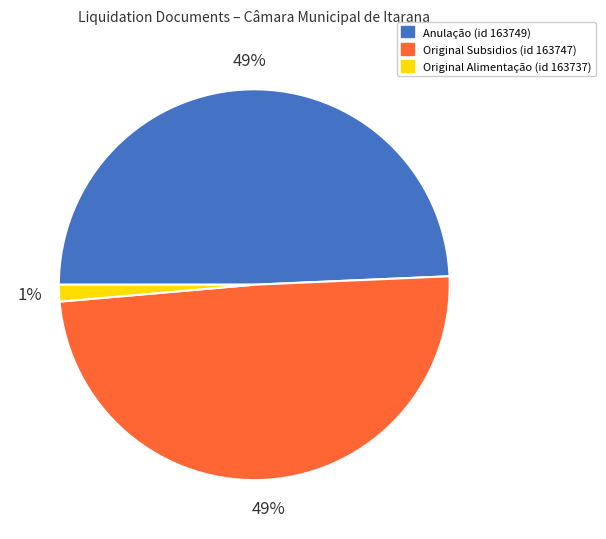

Between Original Subsidios (id 163747) and Original Alimentação (id 163737), which is larger?

Original Subsidios (id 163747)